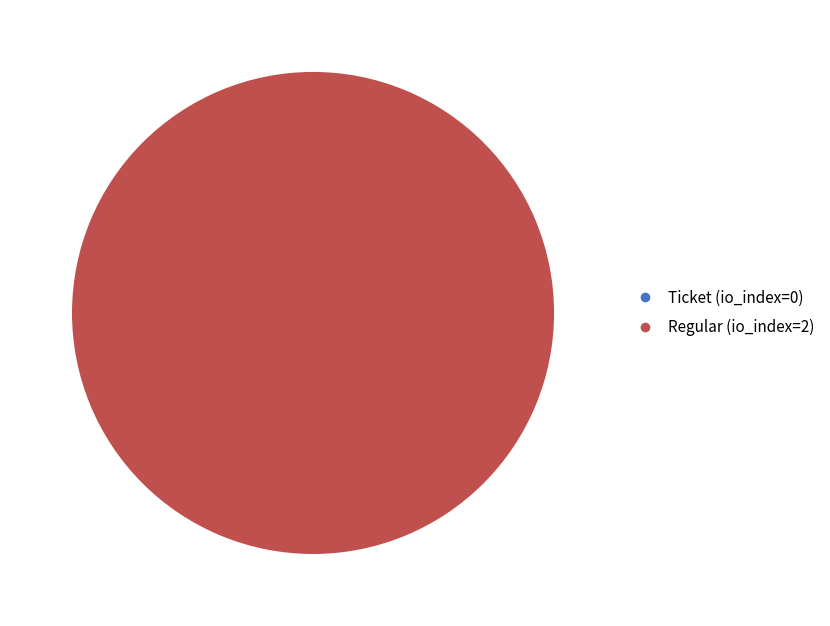

What percentage is the Regular (io_index=2) slice, to the nearest percent?

100%